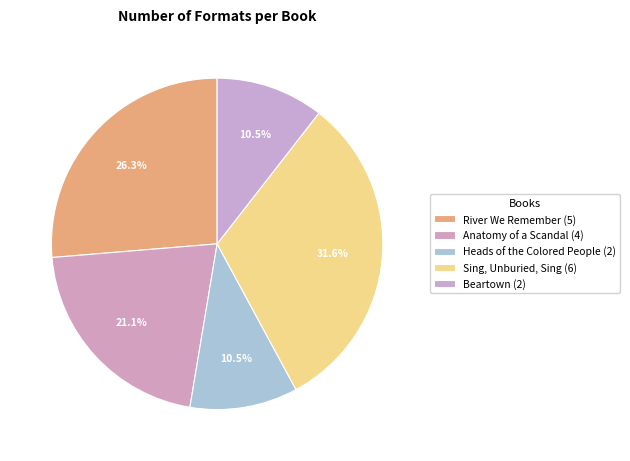

Which slice is the smallest?

Heads of the Colored People